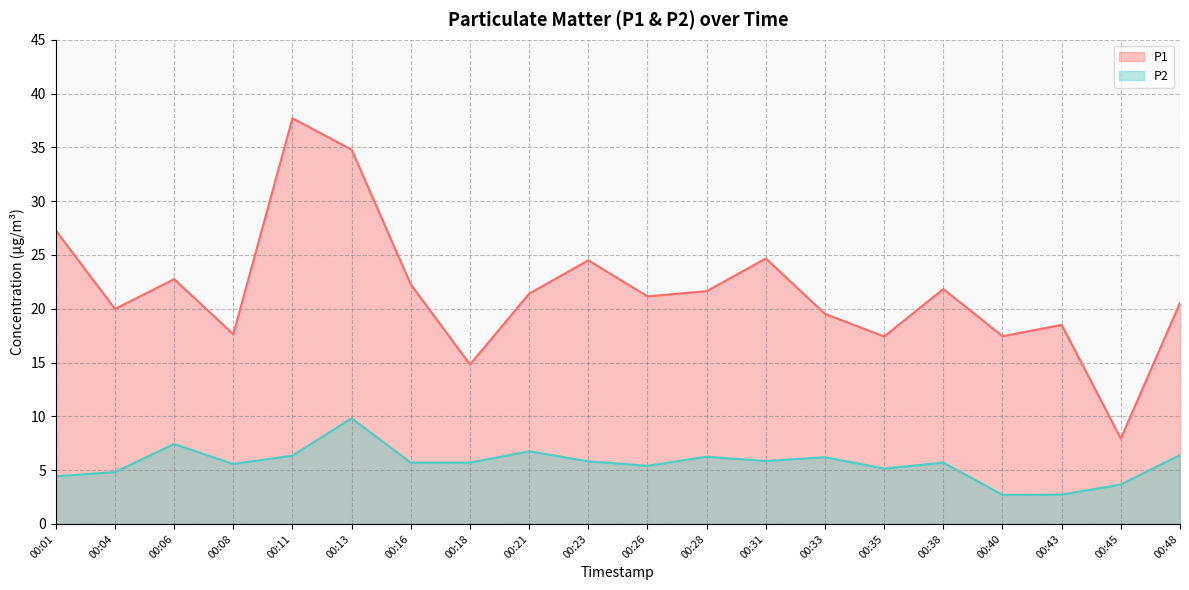

How many interior local peaks does the P1 series have?

6